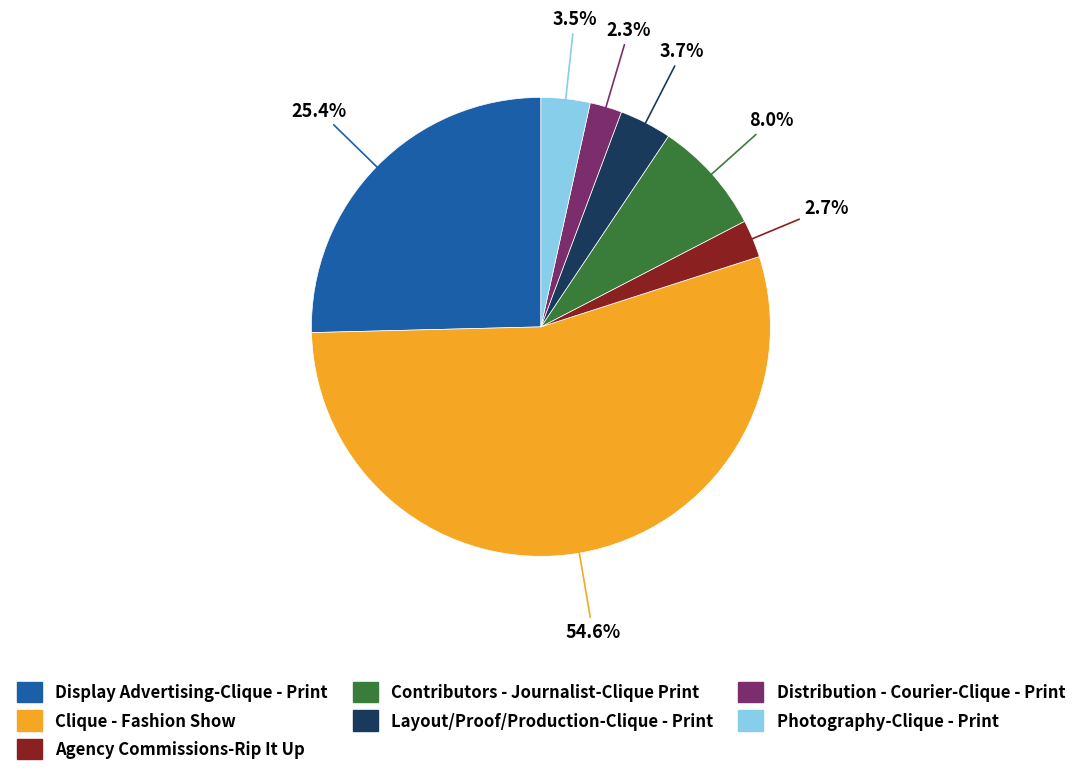

How many slices are in this pie chart?

7